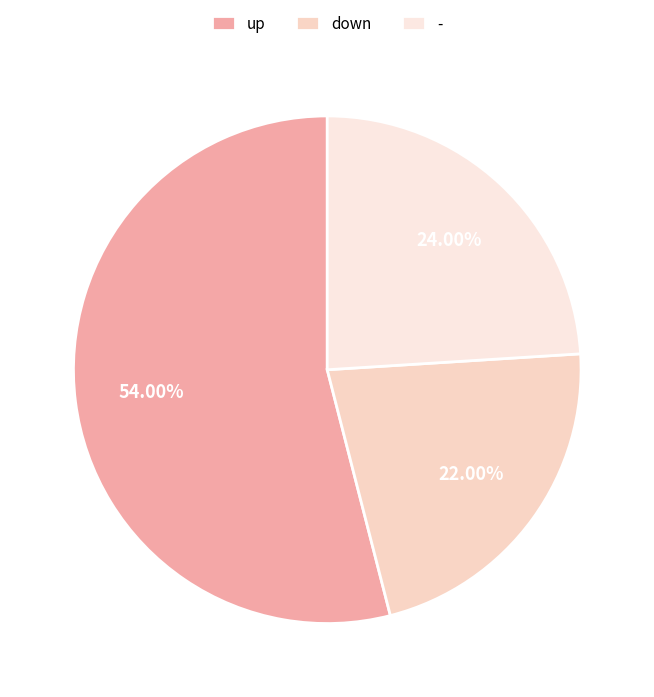

Count the number of slices in the pie.

3